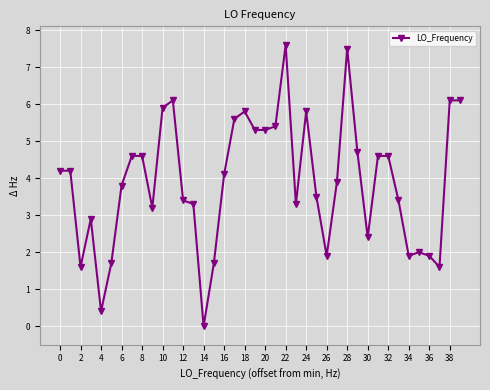

True or false: the data has more than 1 interior local peaks.

True